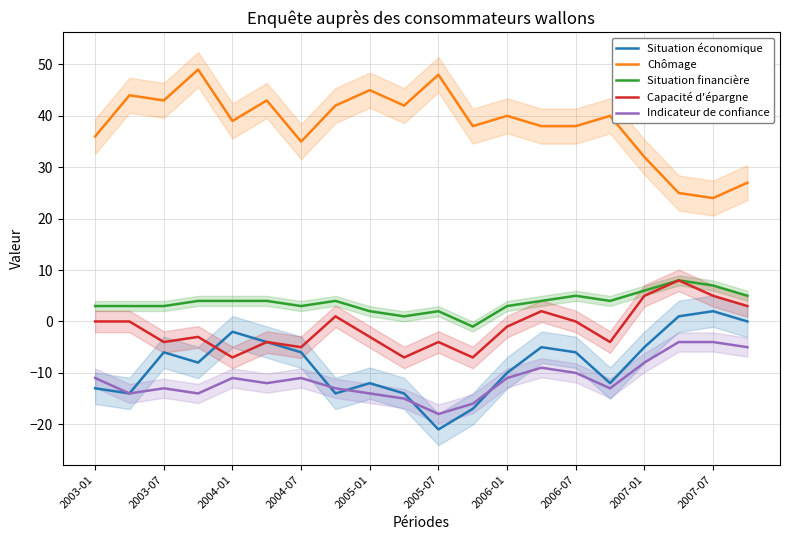

What is the highest value of the Capacité d'épargne series?

8